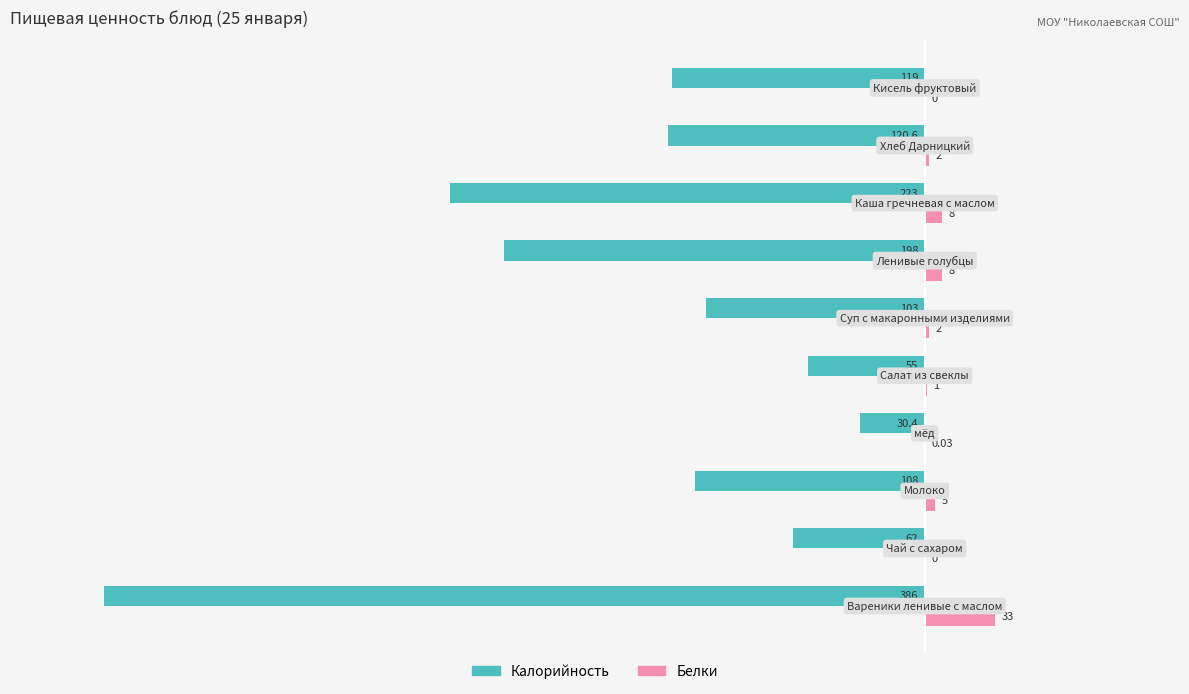

What is the sum of all Калорийность values?

-1405.0